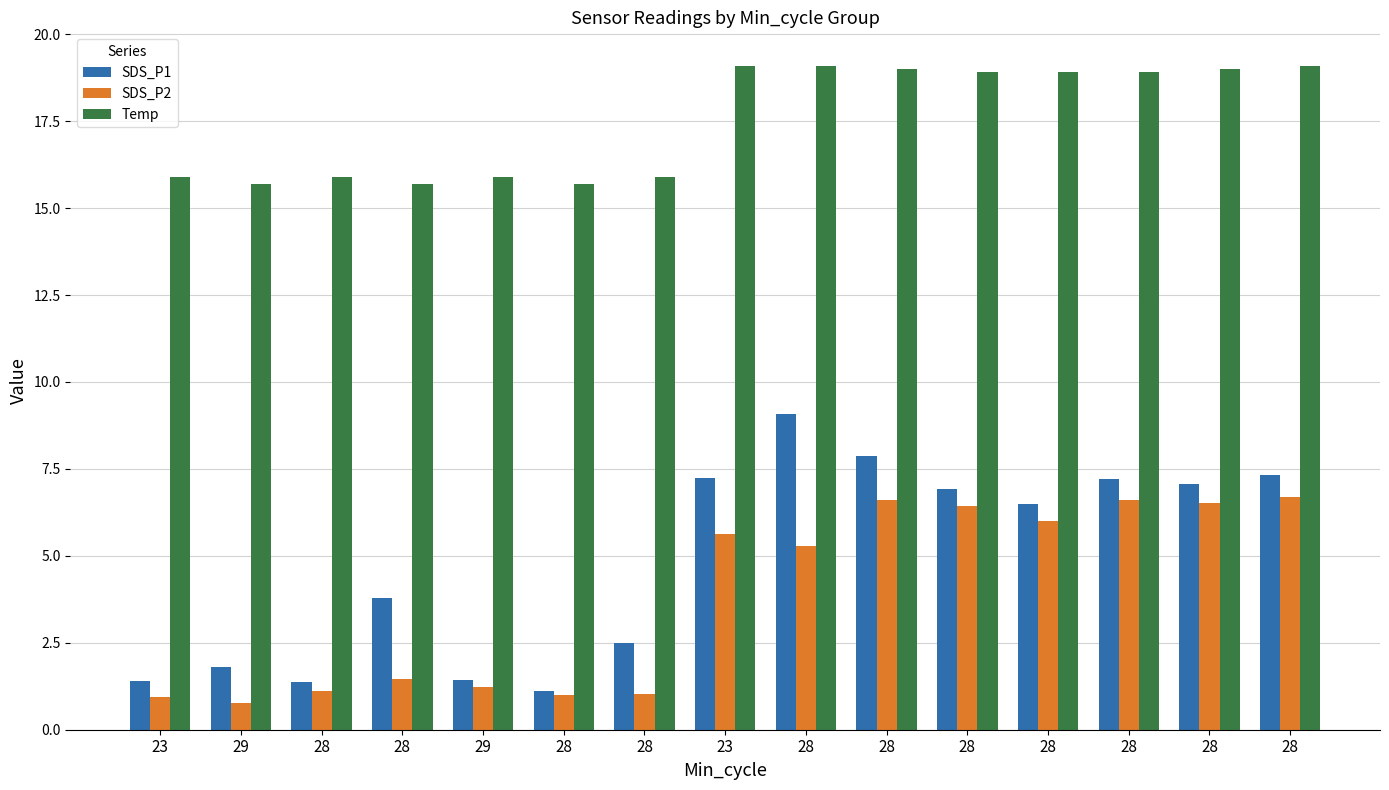

What is the label of the 9th bar from the left?

28